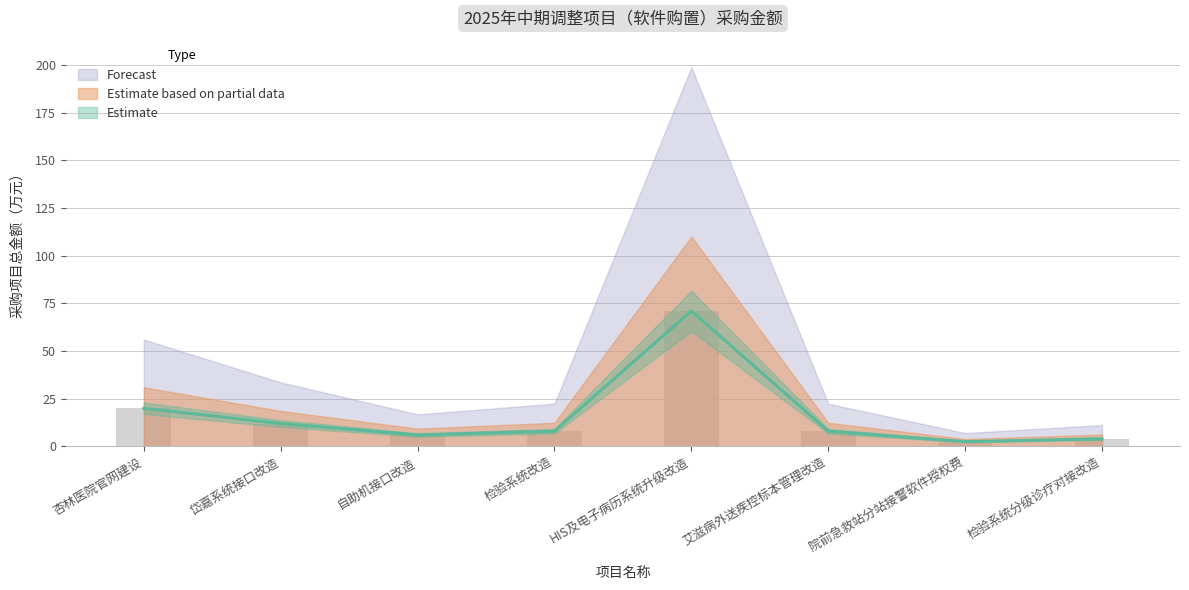

The chart shows a value of 20.0 at 杏林医院官网建设. True or false?

True